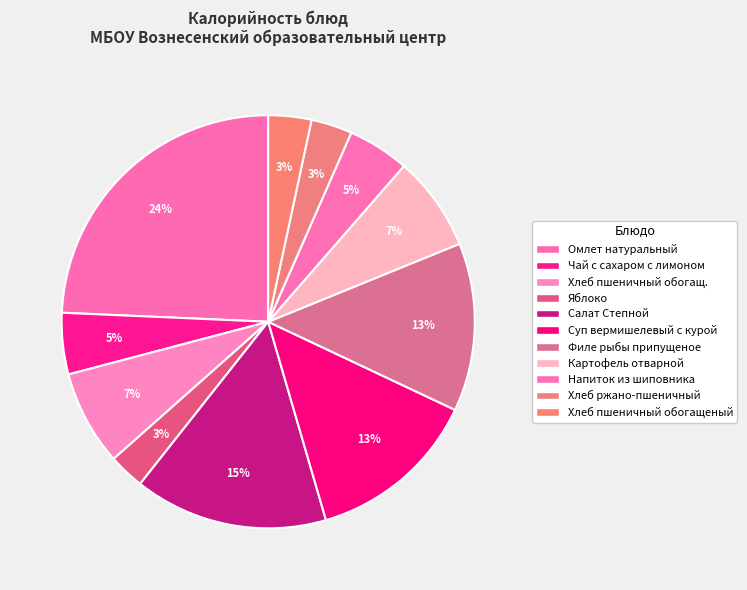

How many slices are in this pie chart?

11